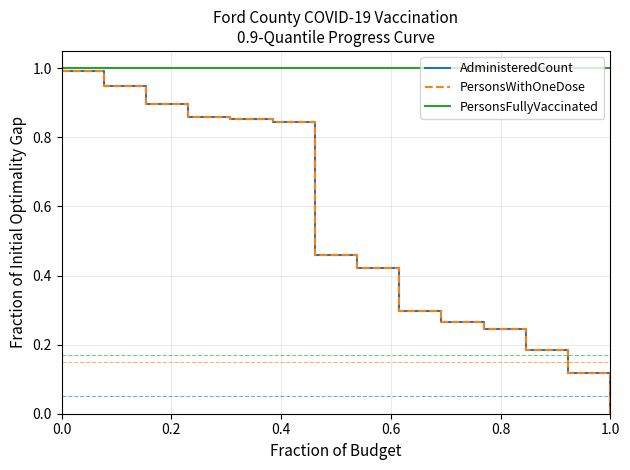

True or false: PersonsWithOneDose has more than 2 points higher than both neighbors.

False